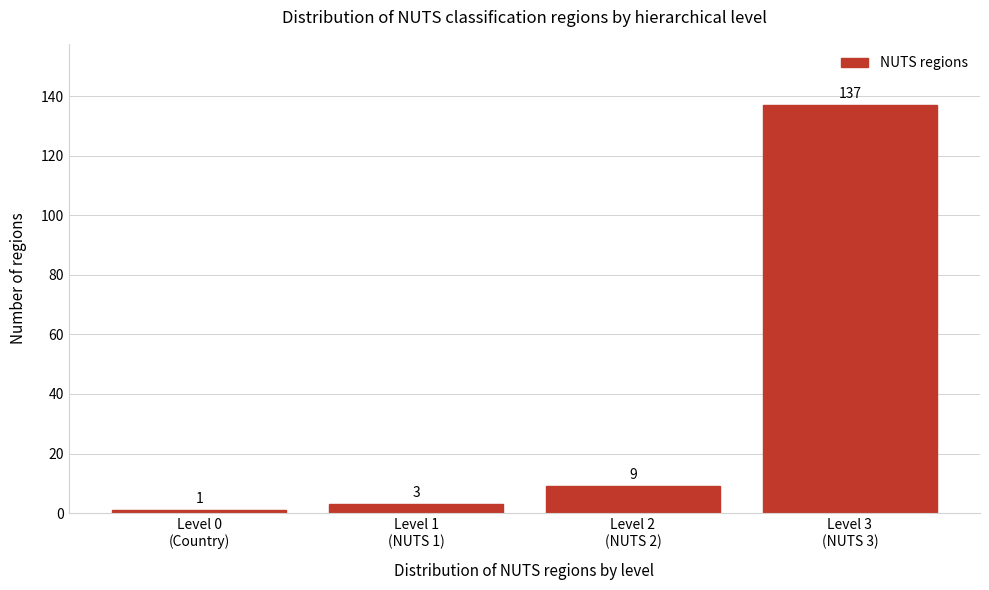

Reading left to right, list all the values displayed in this chart.

1	3	9	137